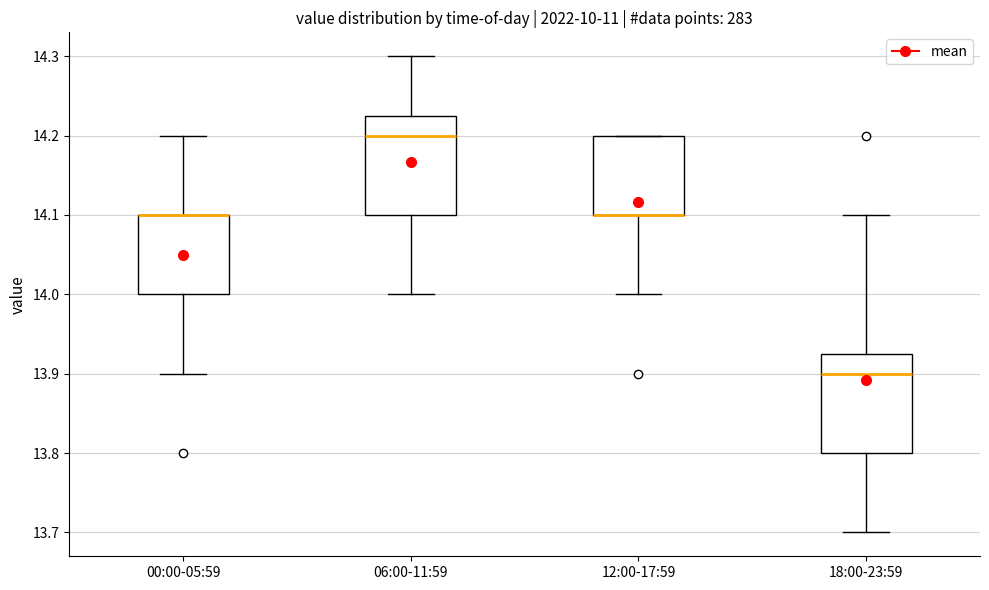

Where does the upper whisker of the box for 06:00-11:59 end on the y-axis? The values are not printed on the chart, so give them approximately, as read against the axis.

14.30